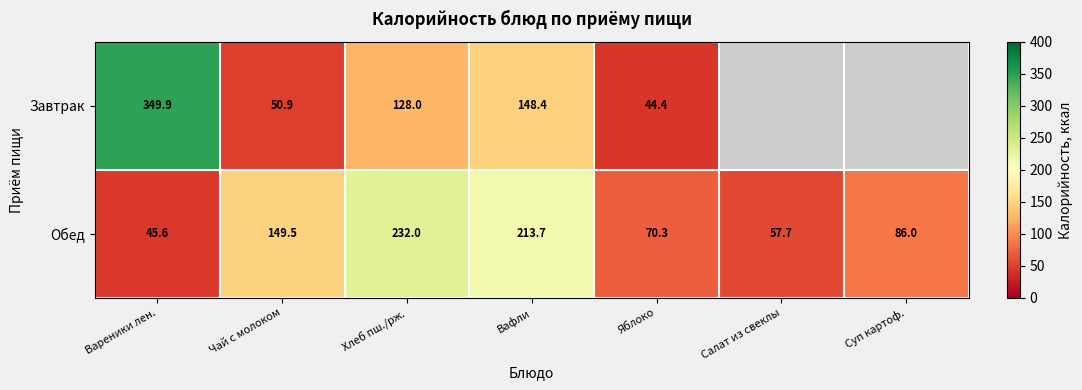

Which series changed the most between Хлеб пш./рж. and Яблоко?

Обед